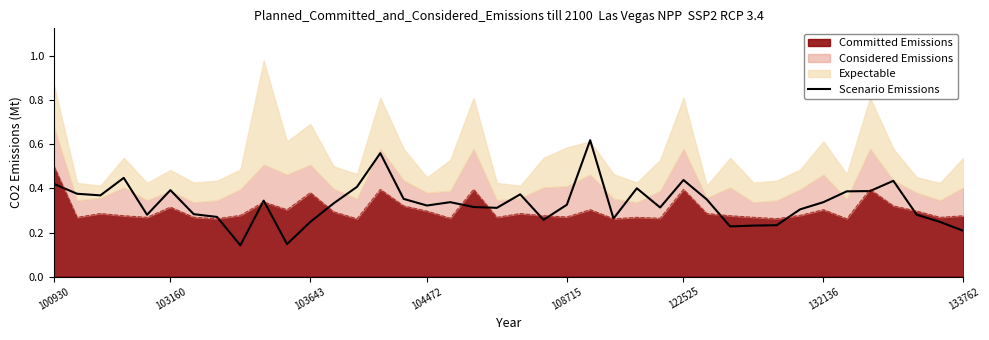

How many categories are shown in the chart?

40